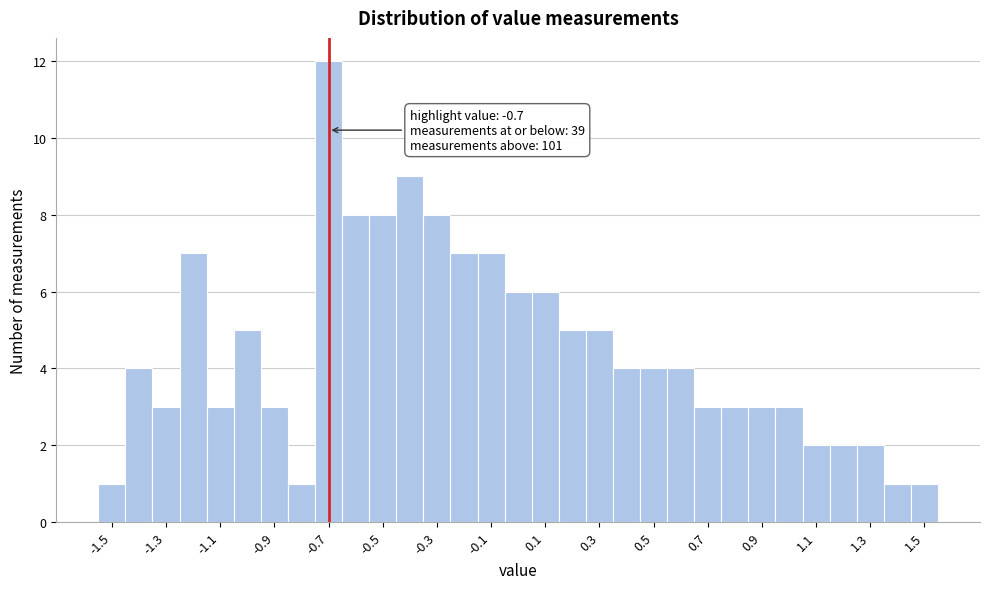

Which range on the x-axis has the tallest bar?

-0.75 to -0.65